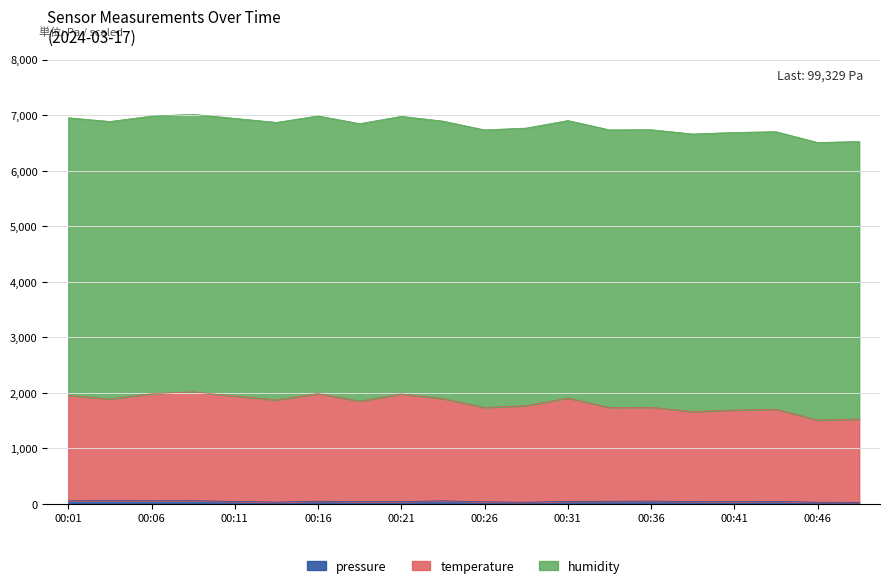

Where does the temperature series first go above 1873?

00:01